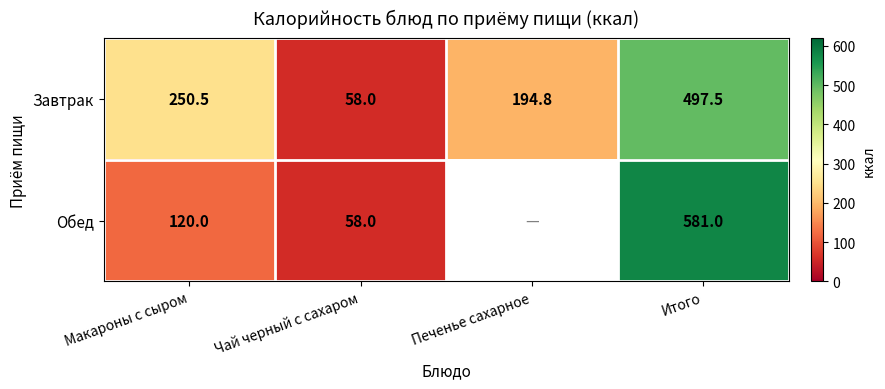

What is the sum of the Обед values at Итого and Макароны с сыром?

701.0